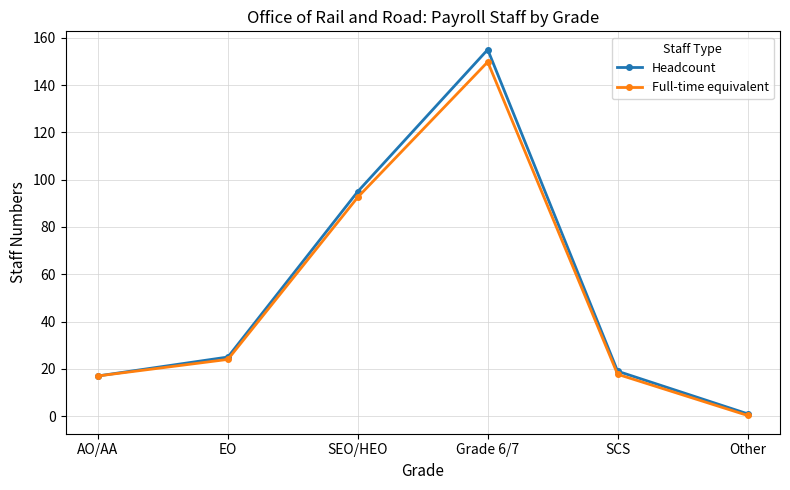

Which series has the widest spread of values?

Headcount